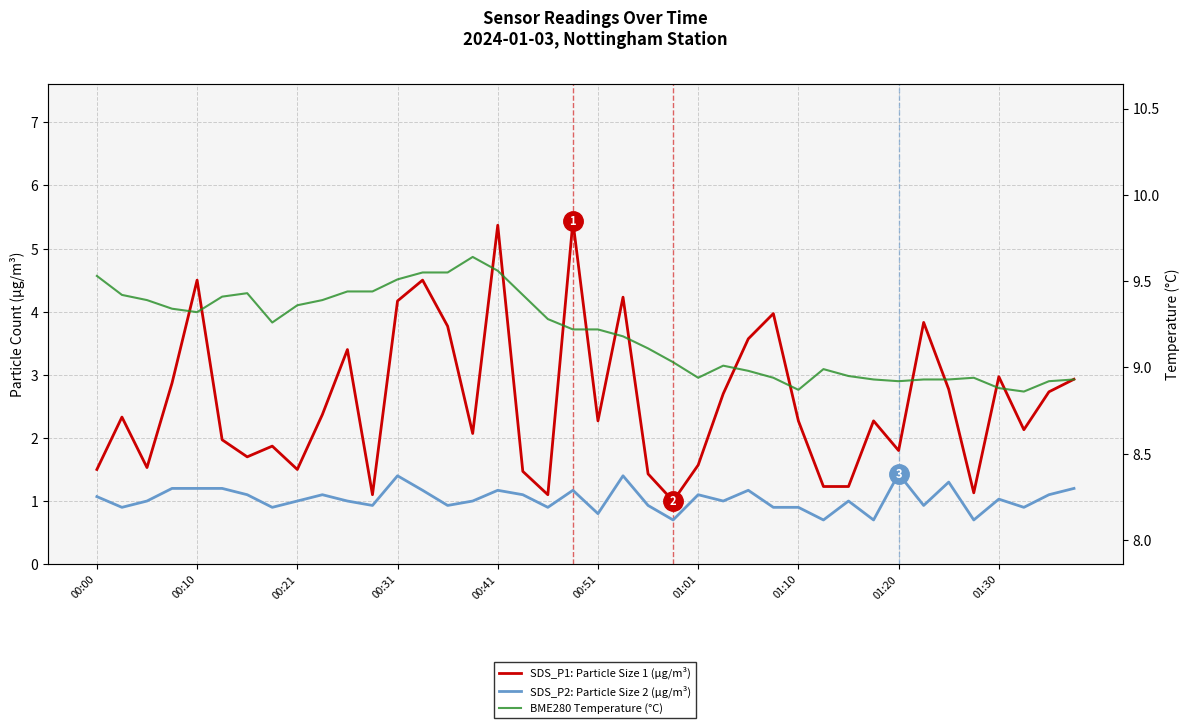

What is the difference between the maximum and second lowest values in the SDS_P1: Particle Size 1 (µg/m³) series?

4.3